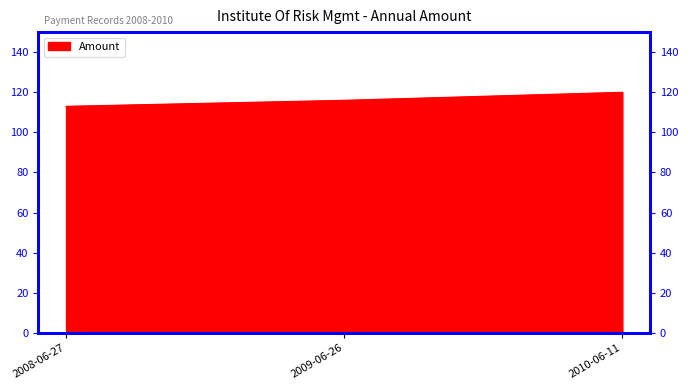

What is the sum of the values at 2010-06-11 and 2008-06-27?

233